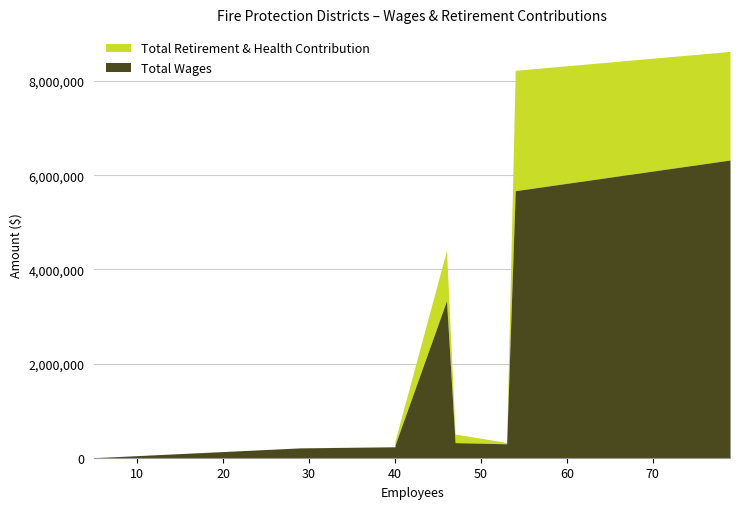

Rank the series by their average value, from highest to lowest.

Total Wages, Total Retirement & Health Contribution